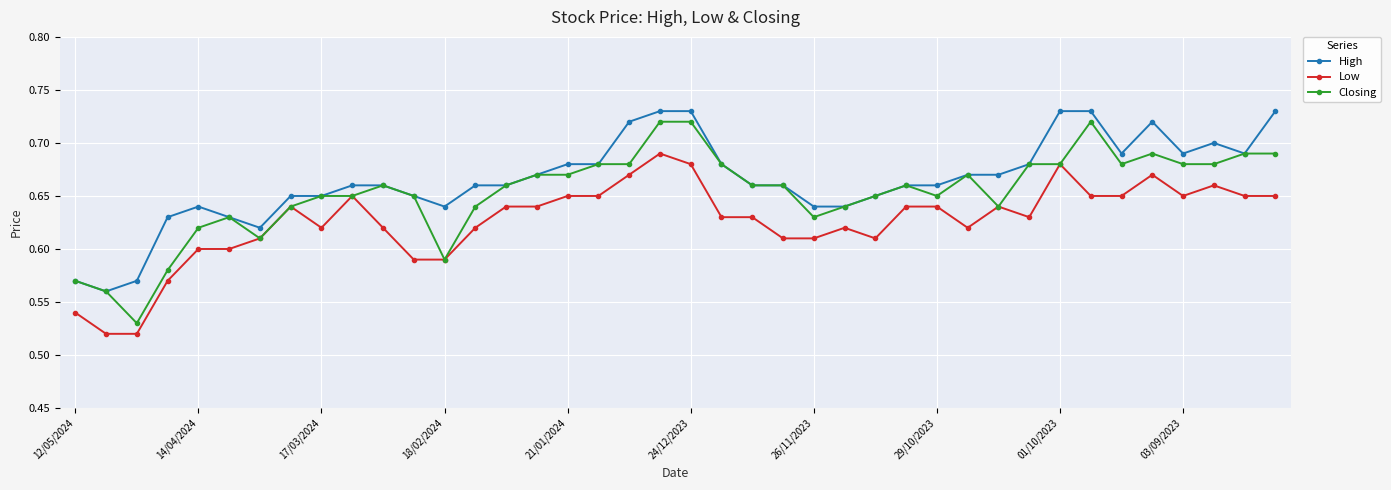

At how many categories does at least one series exceed 0?

40